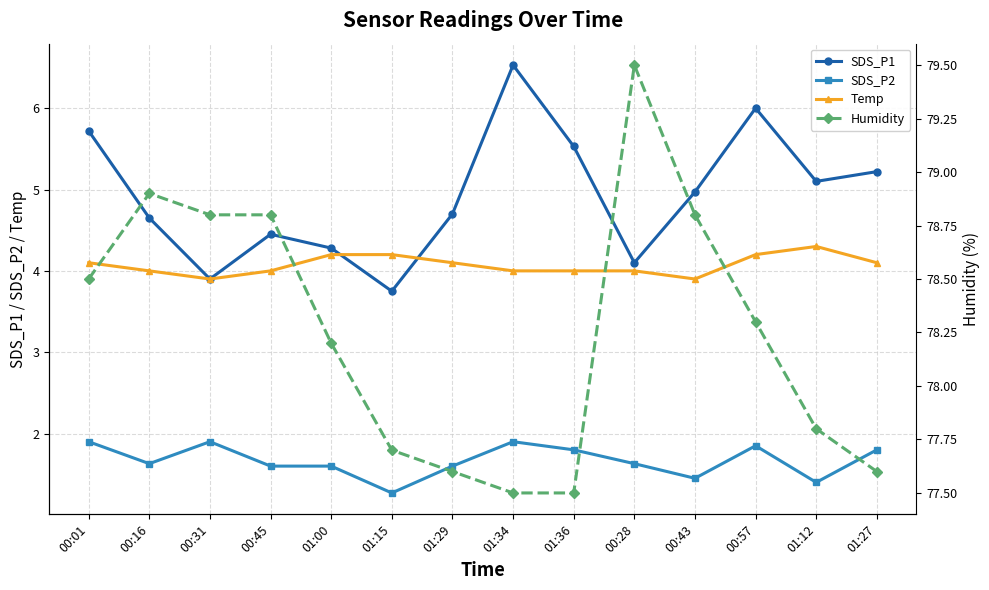

In SDS_P2, how many points are higher than both neighbors (excluding endpoints)?

3